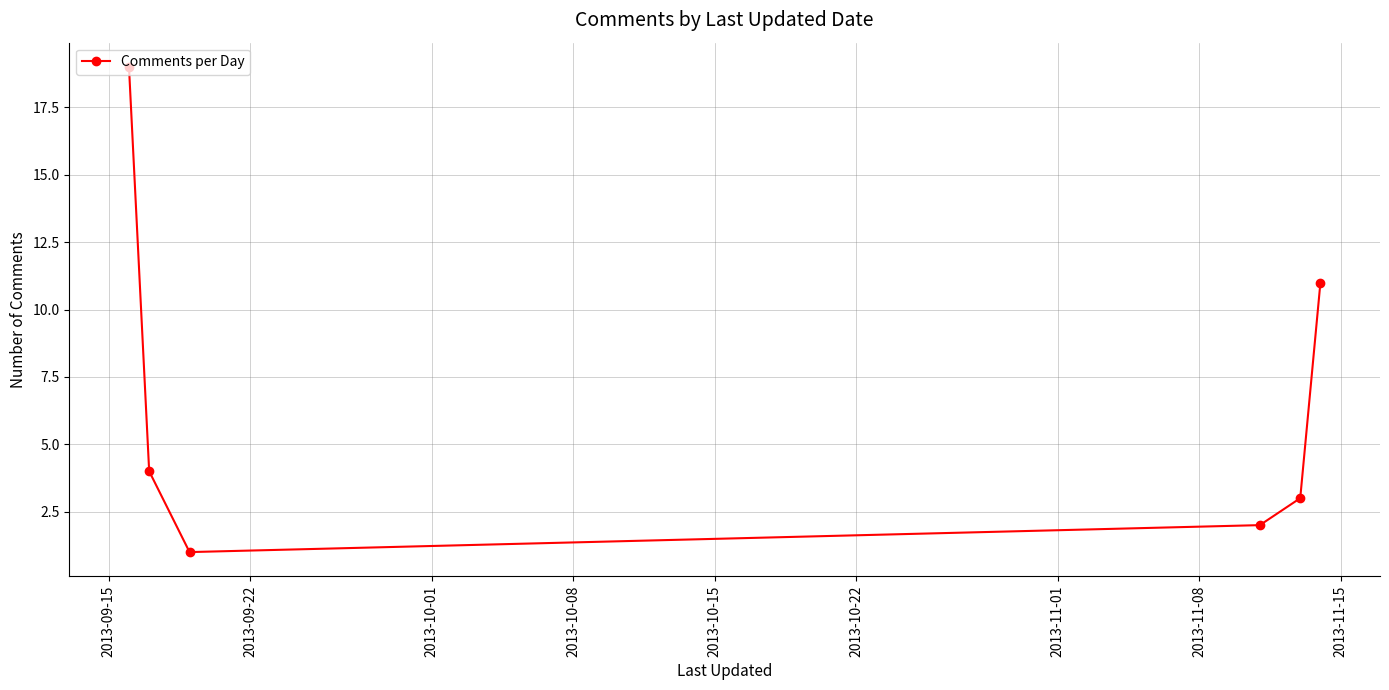

What is the maximum value shown in the chart?

19